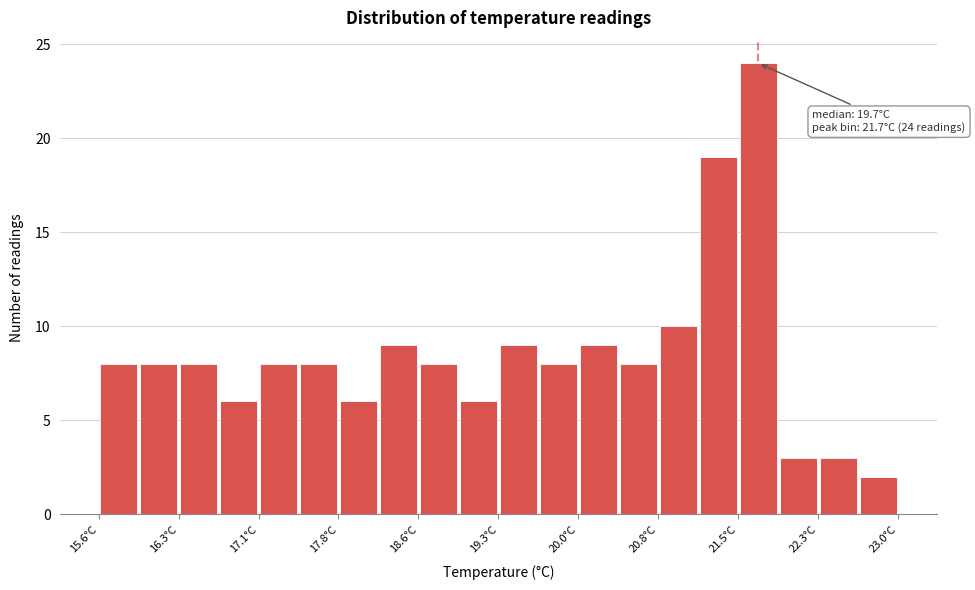

Around what value on the x-axis is the tallest bar? Give the approximate position of its centre, as read against the axis.

21.7